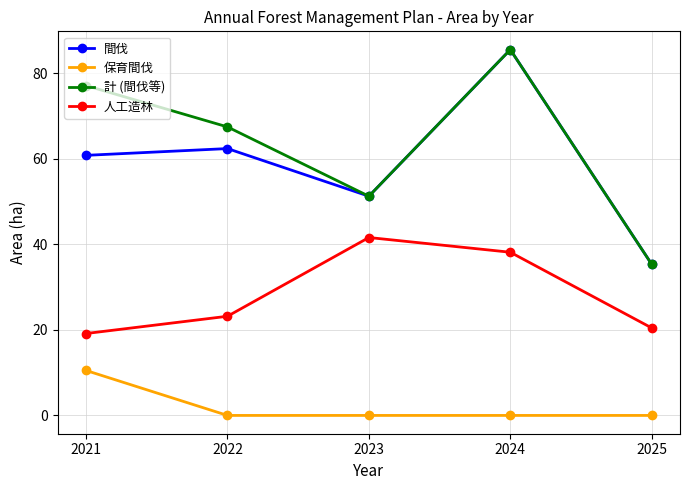

What is the spread (max minus min) of values at 2023?

51.2